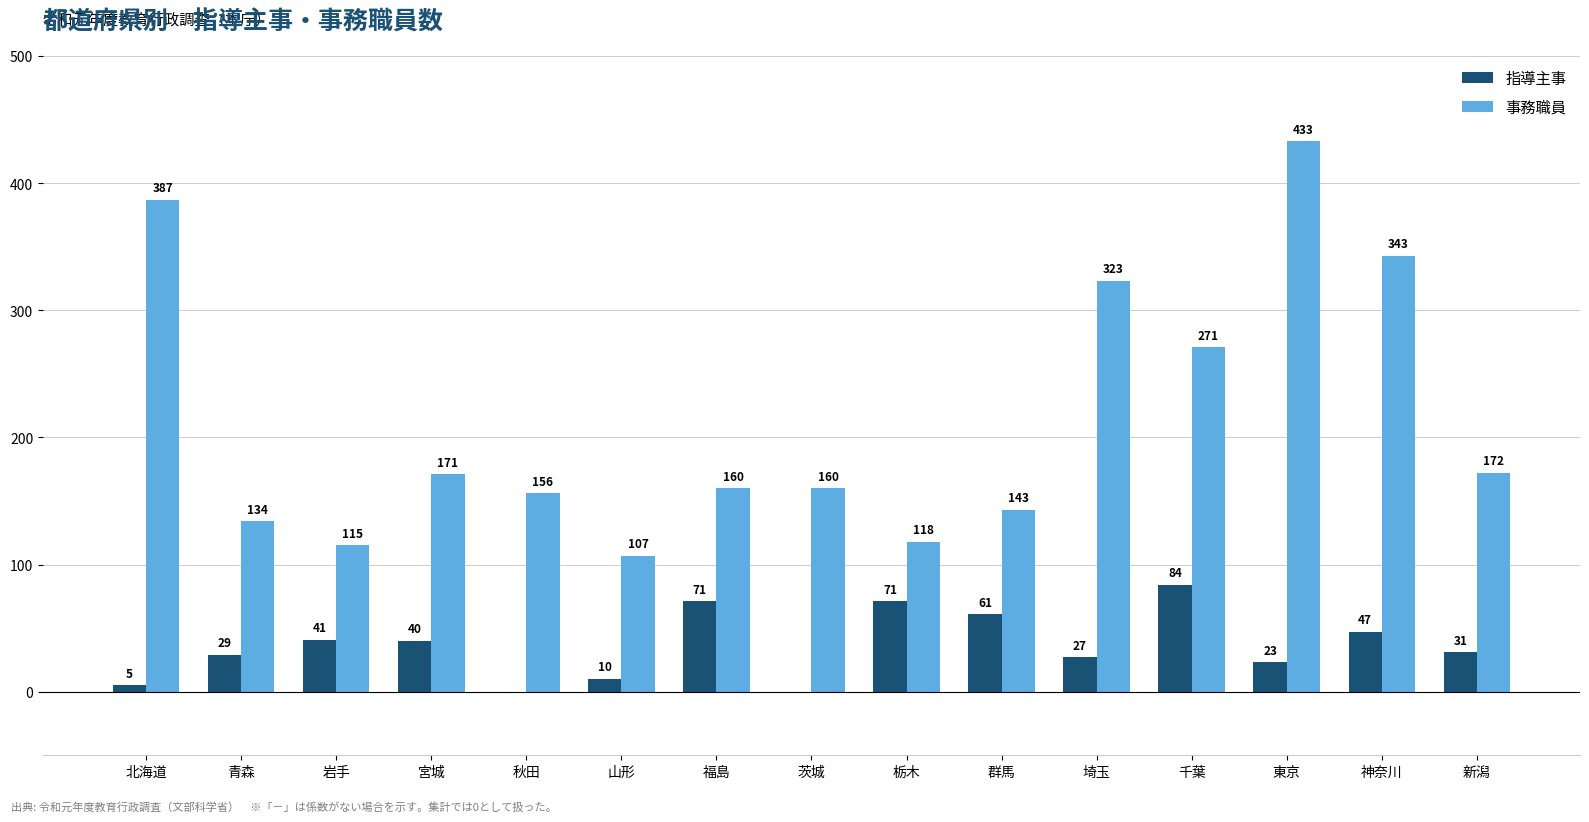

Which series has the largest range (max minus min)?

事務職員